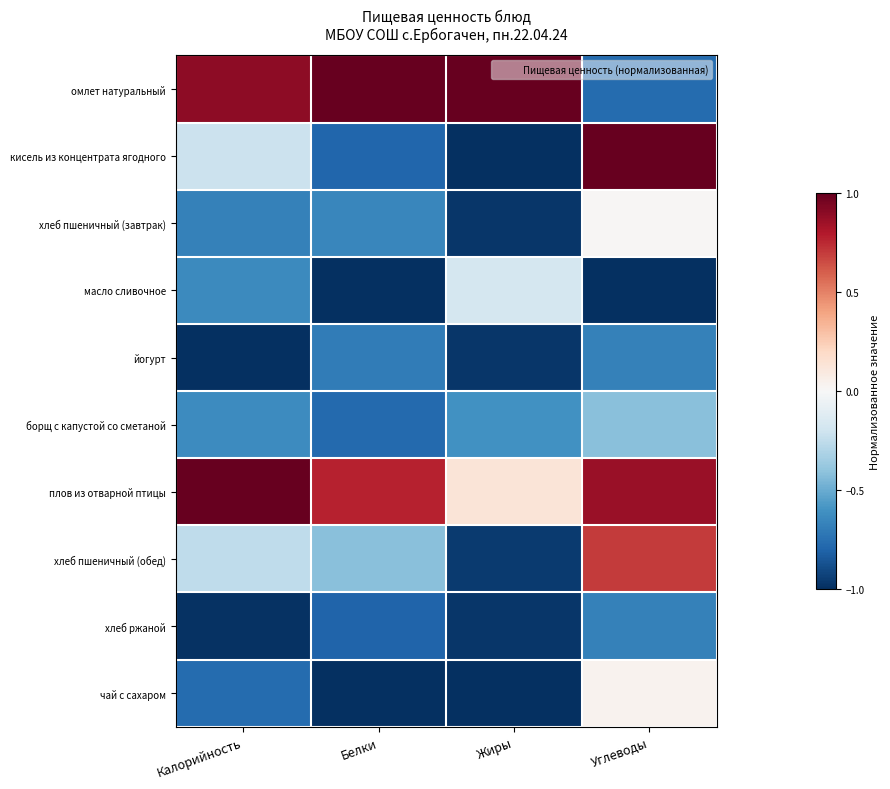

Rank the series at Углеводы from highest to lowest value.

кисель из концентрата ягодного, плов из отварной птицы, хлеб пшеничный (обед), чай с сахаром, хлеб пшеничный (завтрак), борщ с капустой со сметаной, йогурт, хлеб ржаной, омлет натуральный, масло сливочное